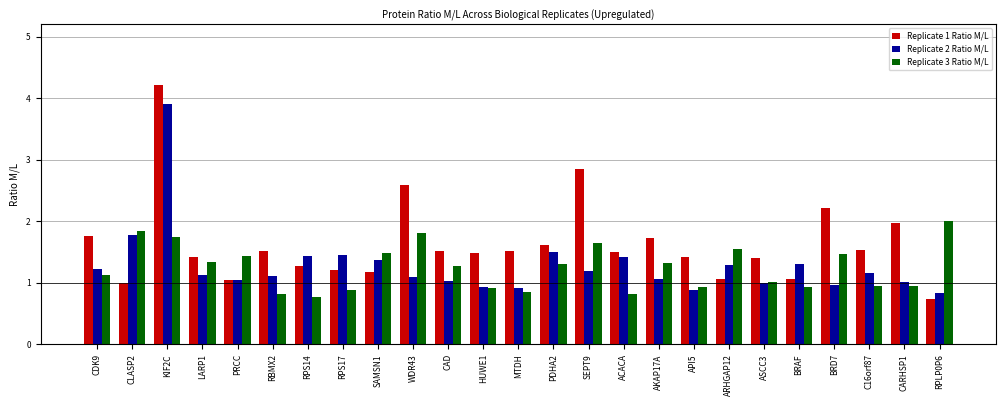

What is the difference between the maximum and minimum values in the Replicate 3 Ratio M/L series?

1.2